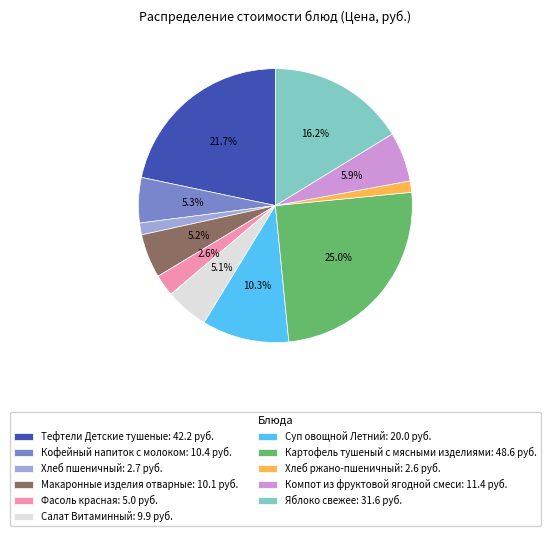

Is the sum of Хлеб пшеничный and Салат Витаминный greater than half?

No